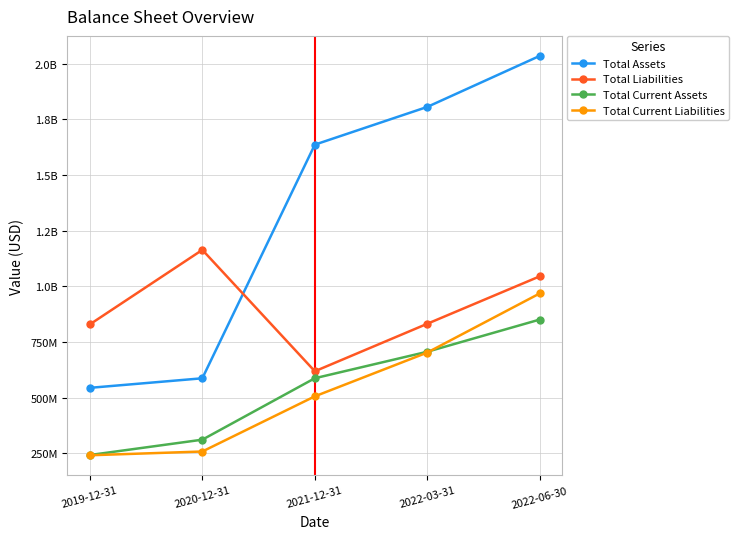

What is the label of the 1st point from the left?

2019-12-31